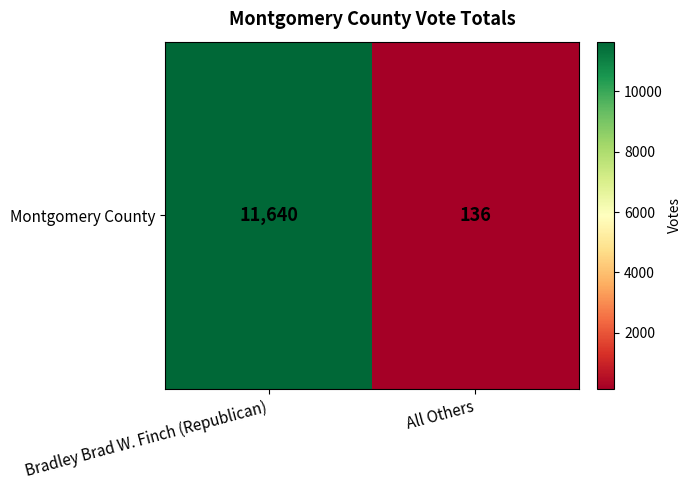

How many values are between 136 and 11640?

2